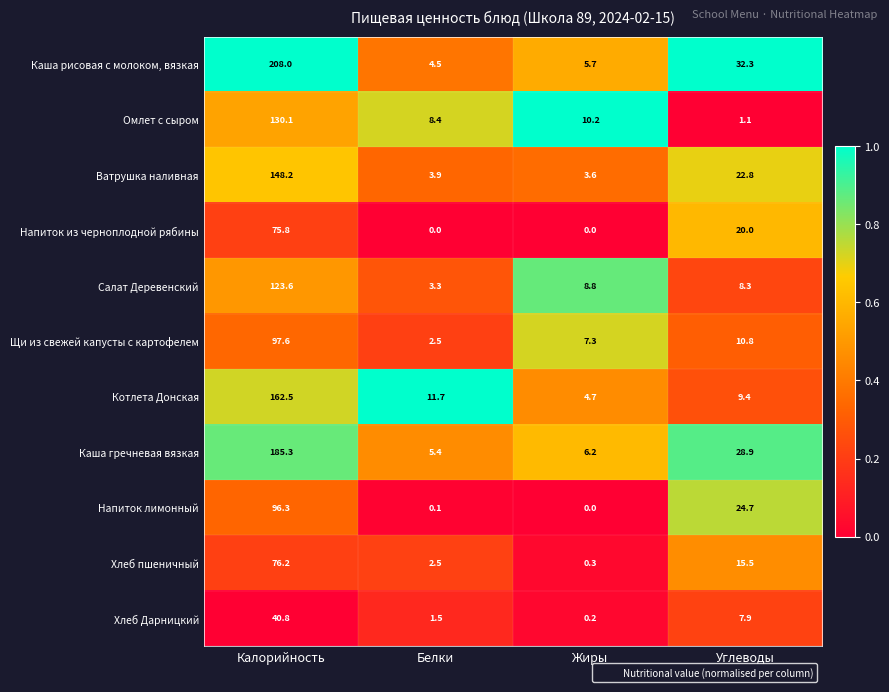

At which label does Напиток лимонный reach its peak?

Калорийность